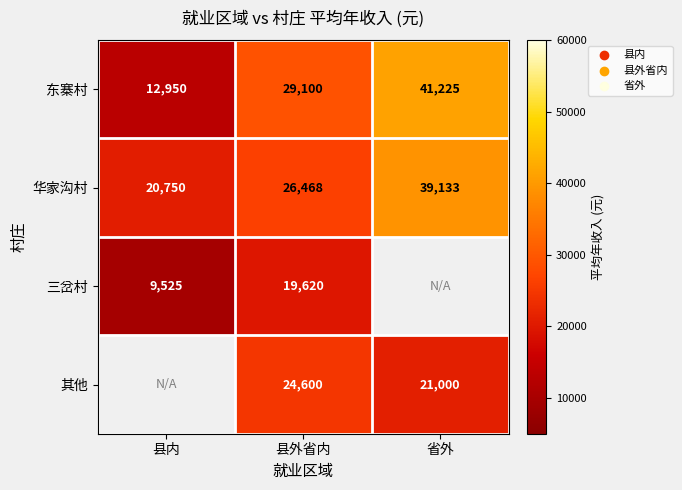

What is the difference between the highest and lowest values at 县外省内?

9480